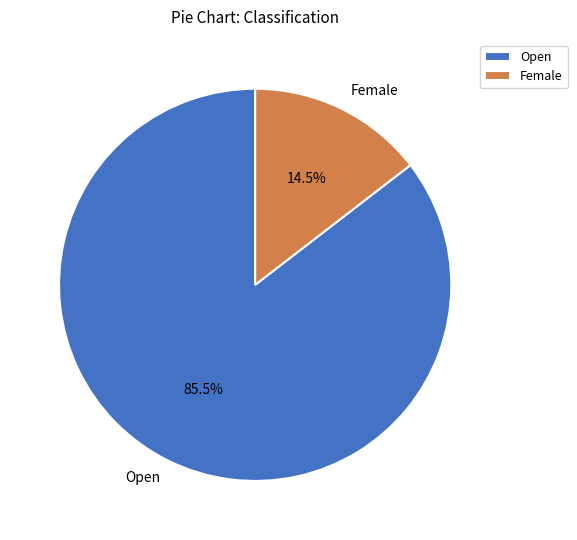

How much of the chart is everything except Open?

14.5%